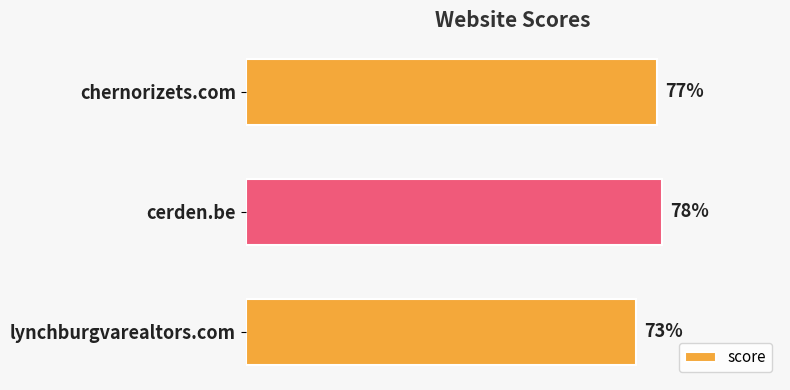

What is the label of the 3rd bar from the top?

lynchburgvarealtors.com